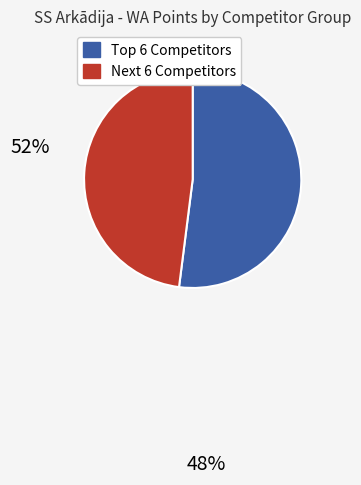

Is there any slice that represents more than half of the pie?

Yes